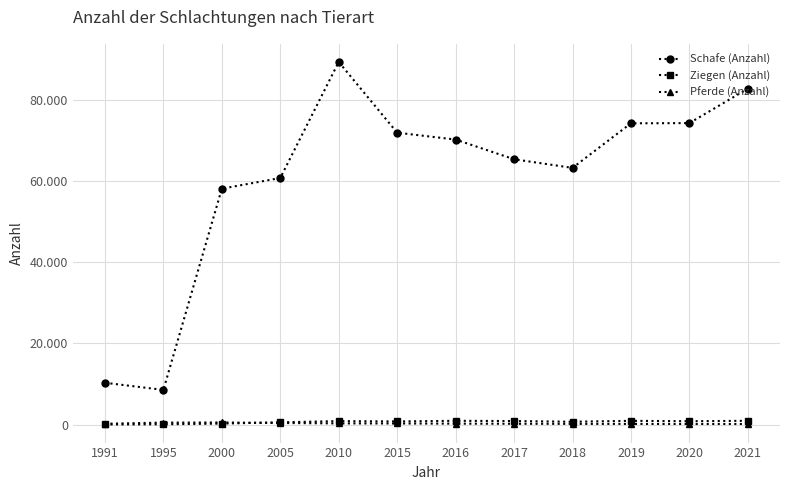

True or false: Ziegen (Anzahl) and Pferde (Anzahl) intersect in this chart.

True